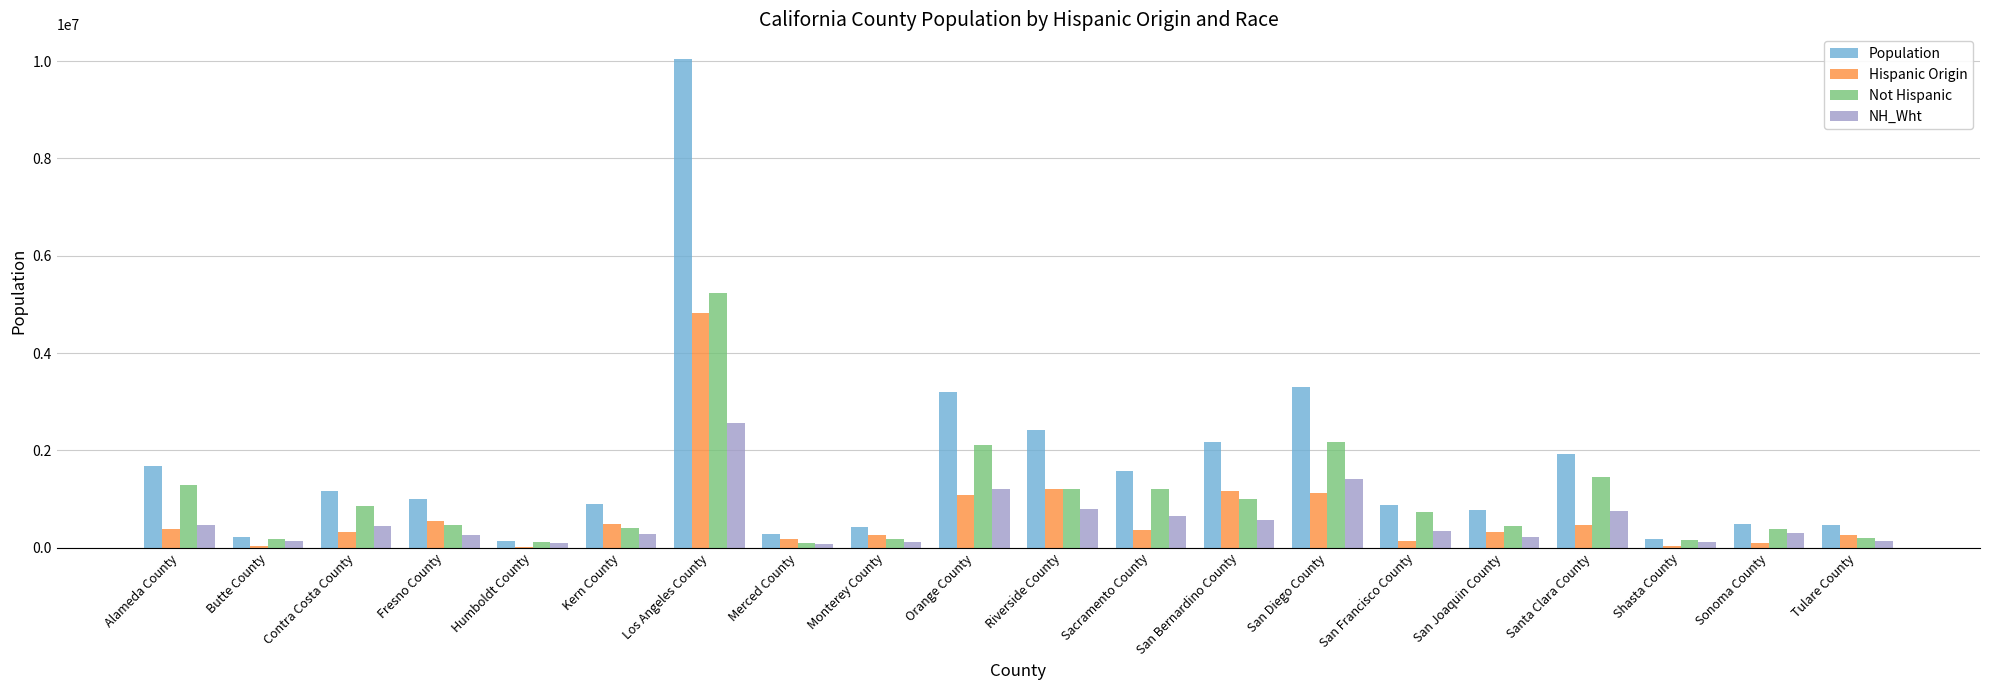

What is the sum of all Hispanic Origin values?

13349246